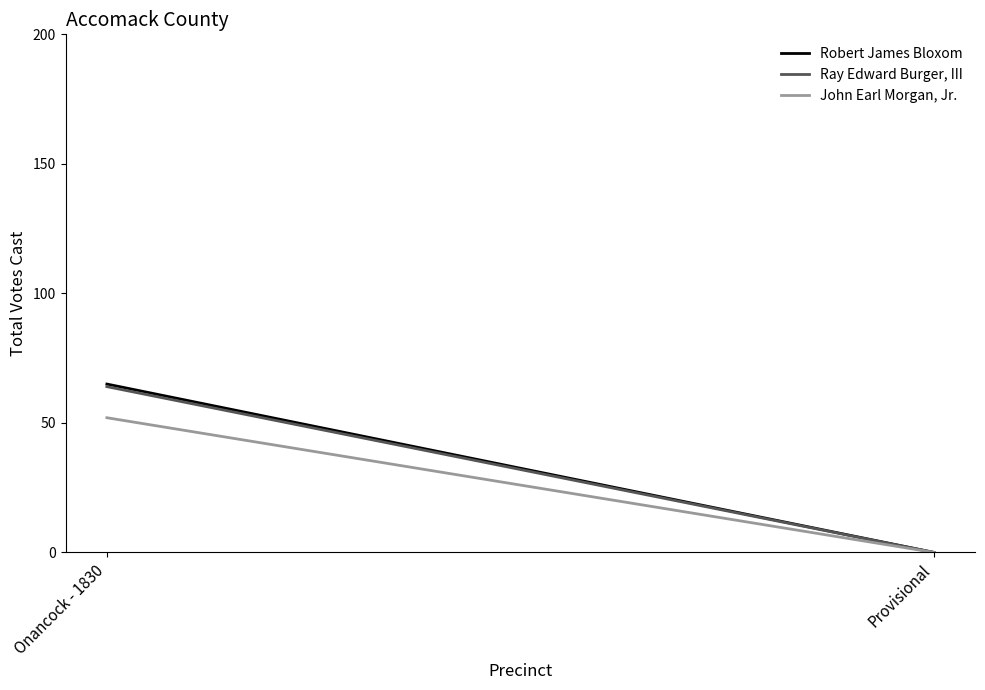

What is the total value across all series at Onancock - 1830?

181